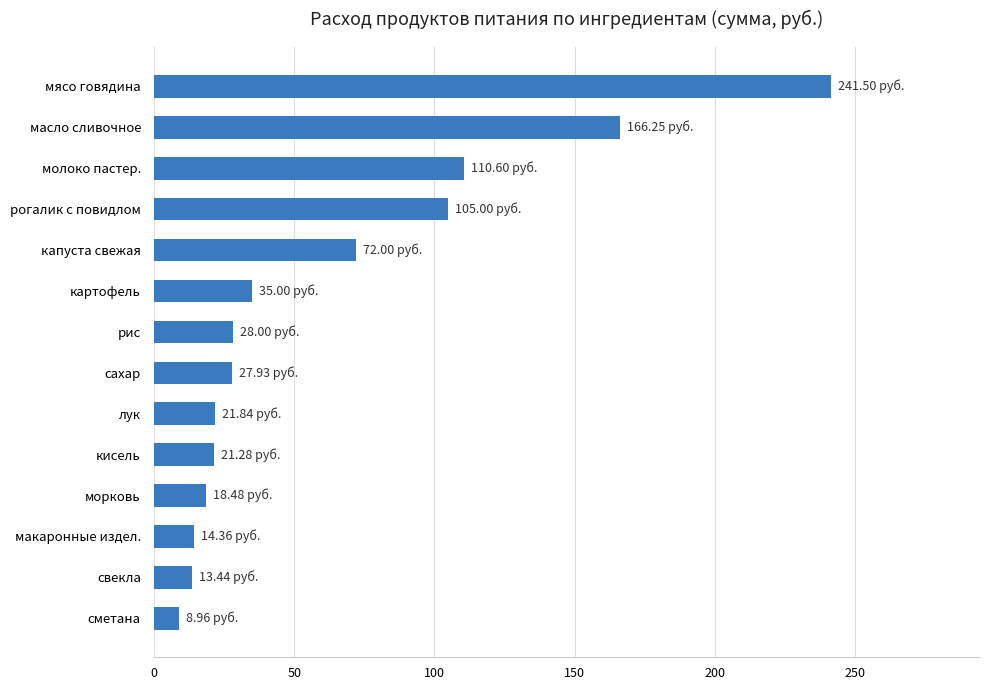

How many data points does each series have?

14